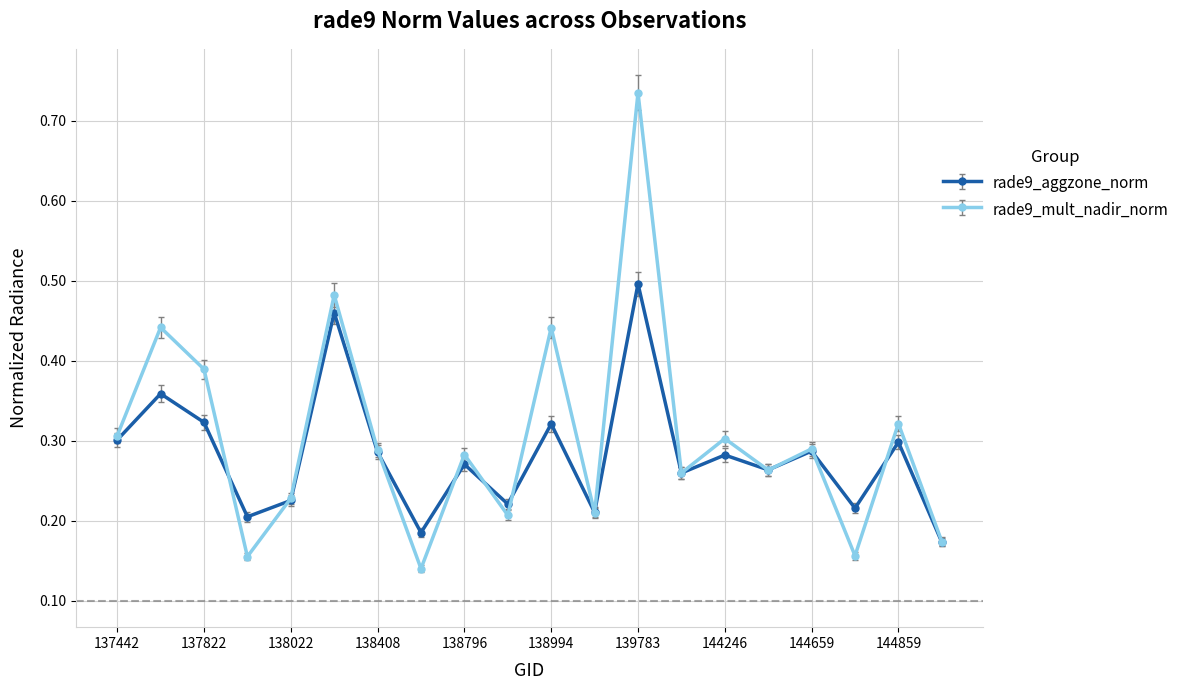

True or false: rade9_mult_nadir_norm and rade9_aggzone_norm cross at least once.

True